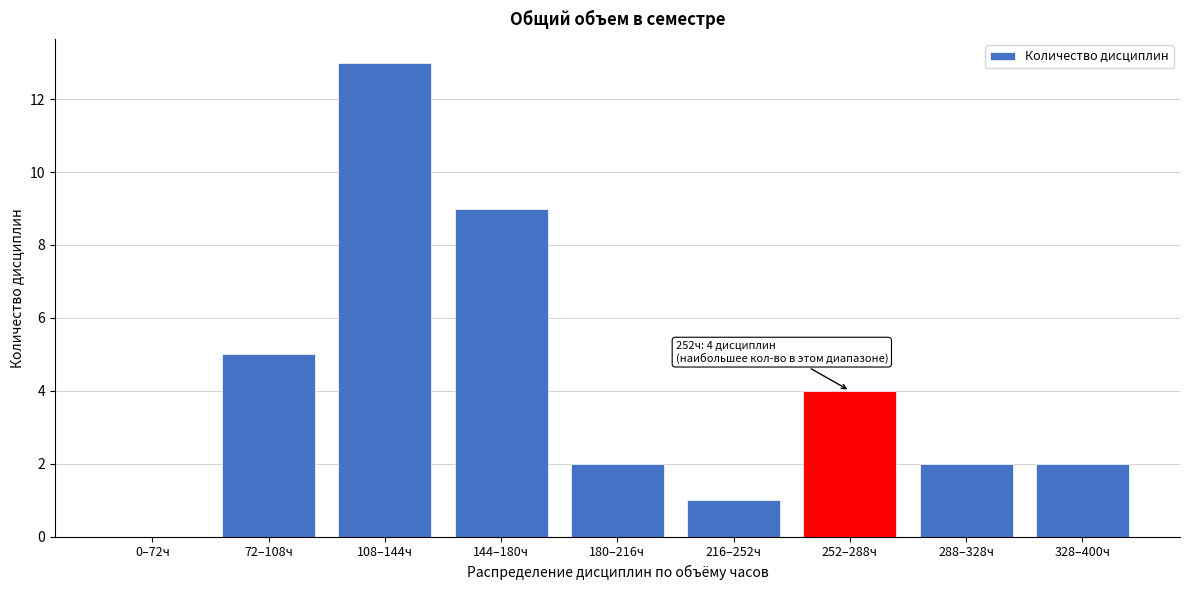

Reading left to right, what are all the values shown in this chart?

0–72ч=0	72–108ч=5	108–144ч=13	144–180ч=9	180–216ч=2	216–252ч=1	252–288ч=4	288–328ч=2	328–400ч=2